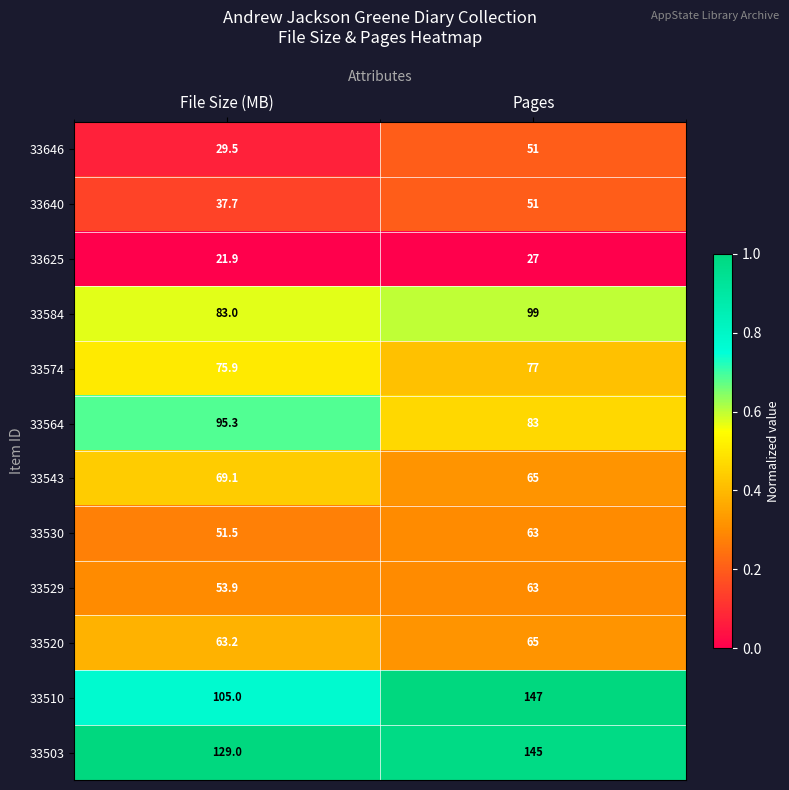

At which category is the sum across all series the highest?

Pages